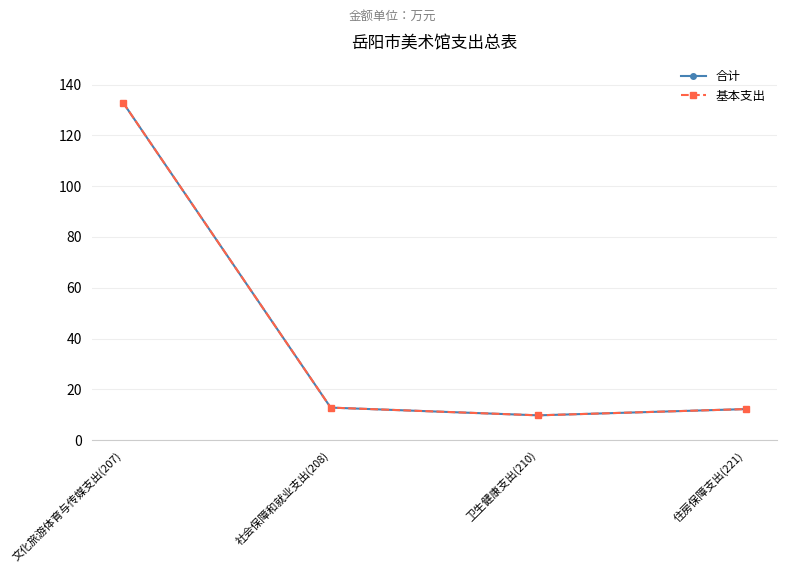

What is the value of the 基本支出 point at the 4th from the left?

12.2